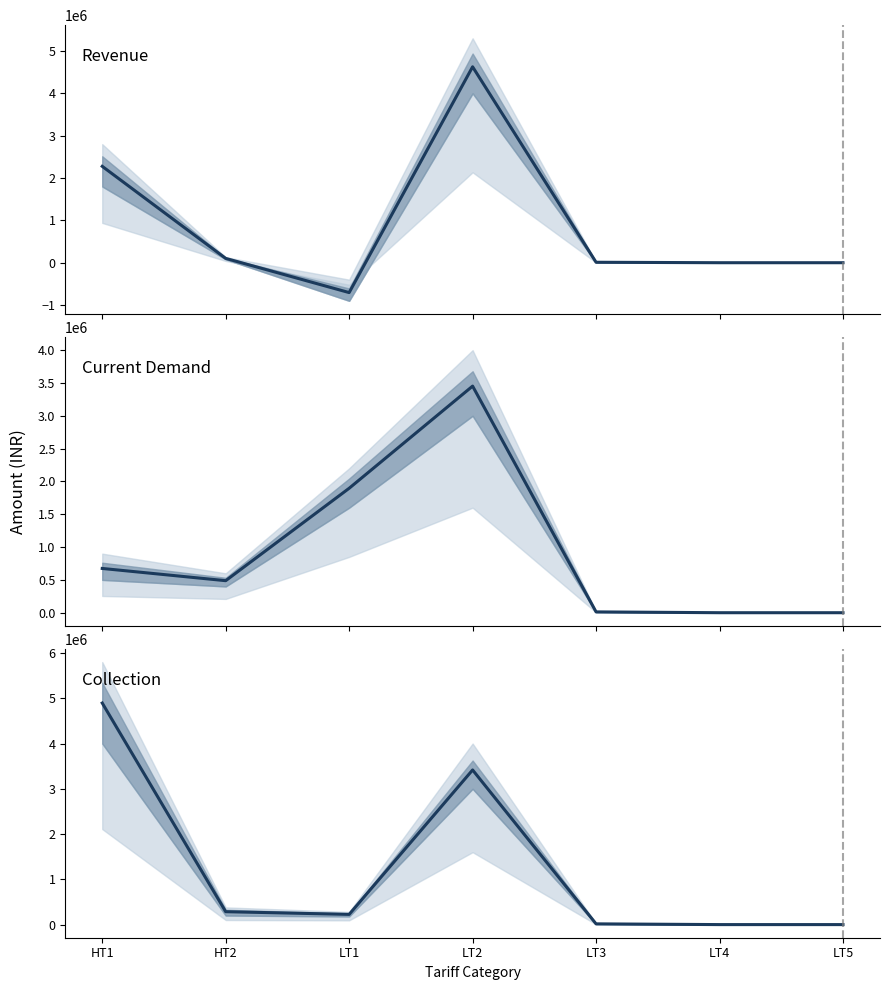

What is the spread (max minus min) of values at LT1?

2601377.6